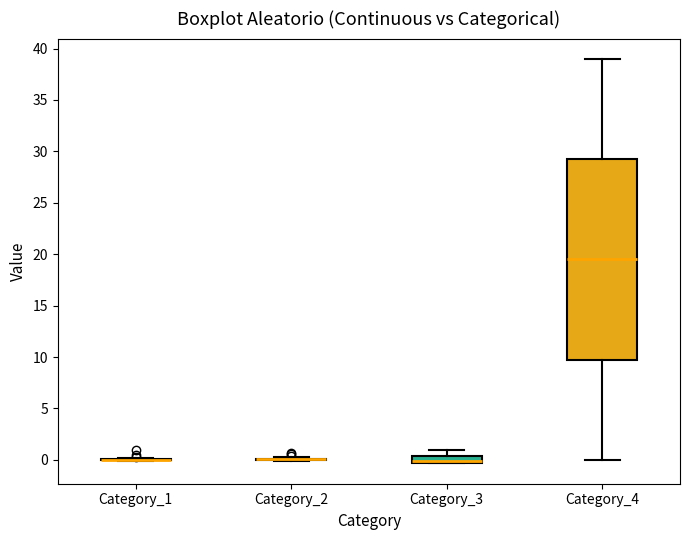

Which box is the tallest, from its lower edge to its upper edge?

Category_4